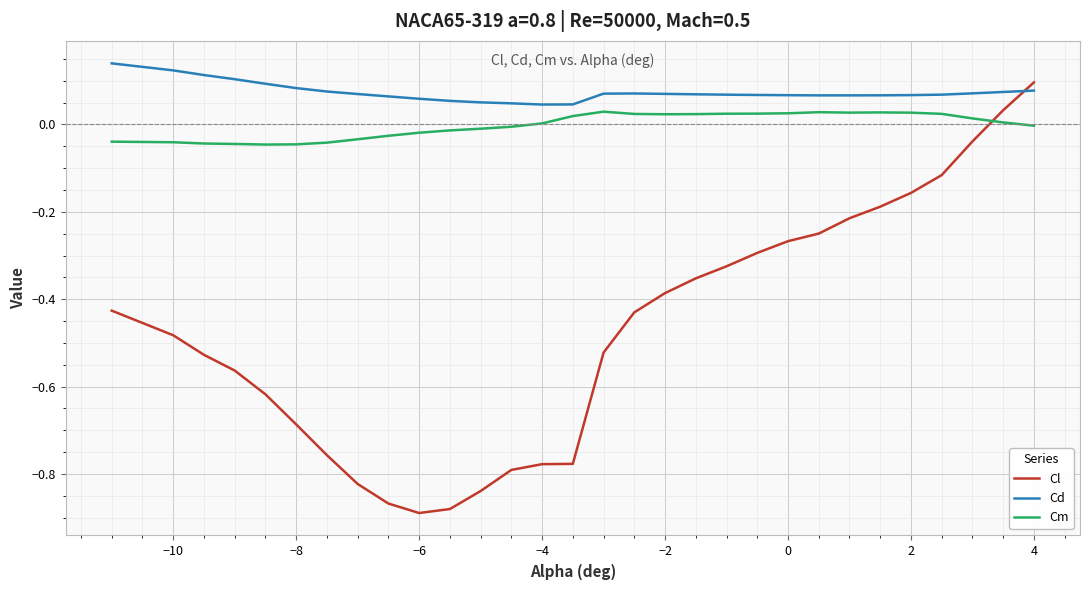

How many values in the Cl series are below 0?

28